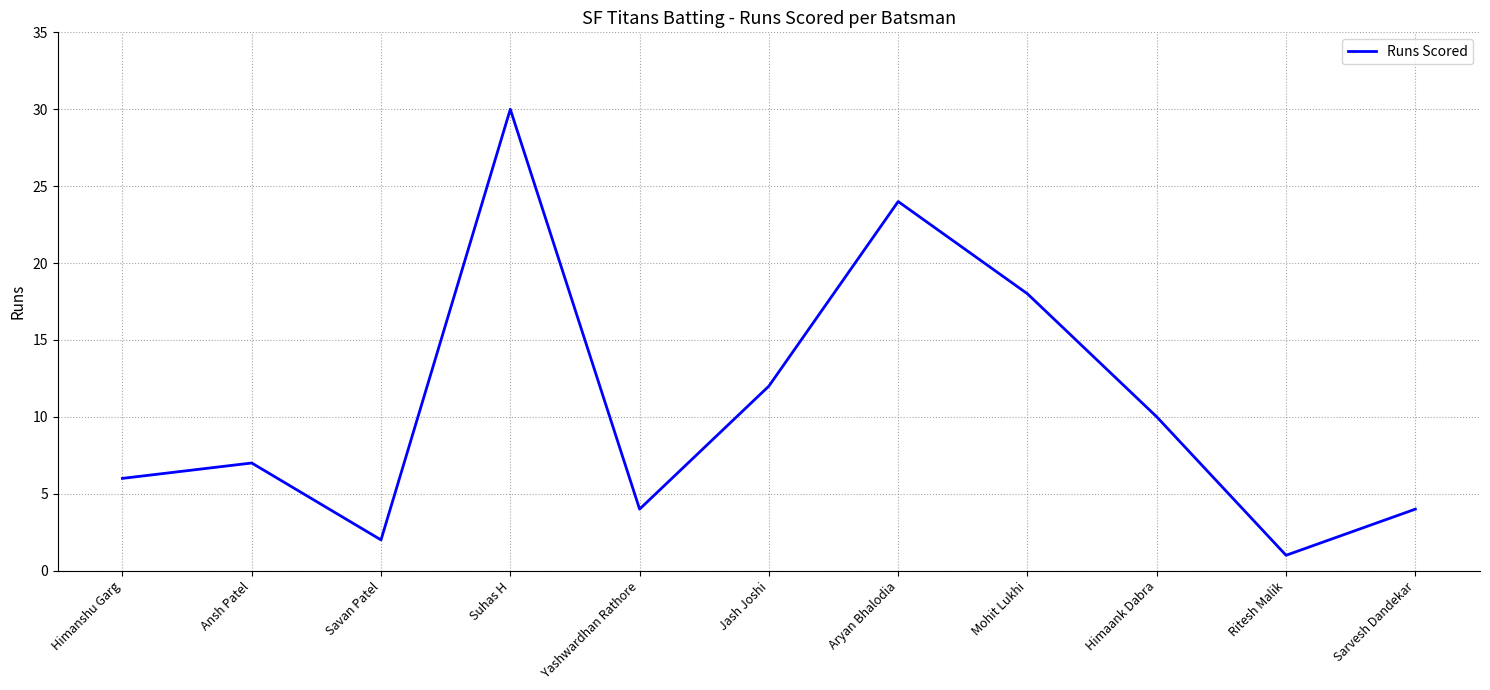

Reading left to right, list all the values displayed in this chart.

6	7	2	30	4	12	24	18	10	1	4